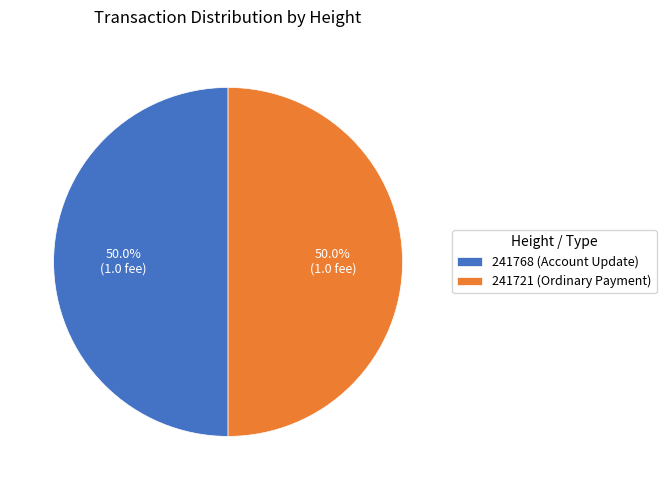

Approximately how many times larger is the value at 241768 (Account Update) compared to 241721 (Ordinary Payment)?

1.0